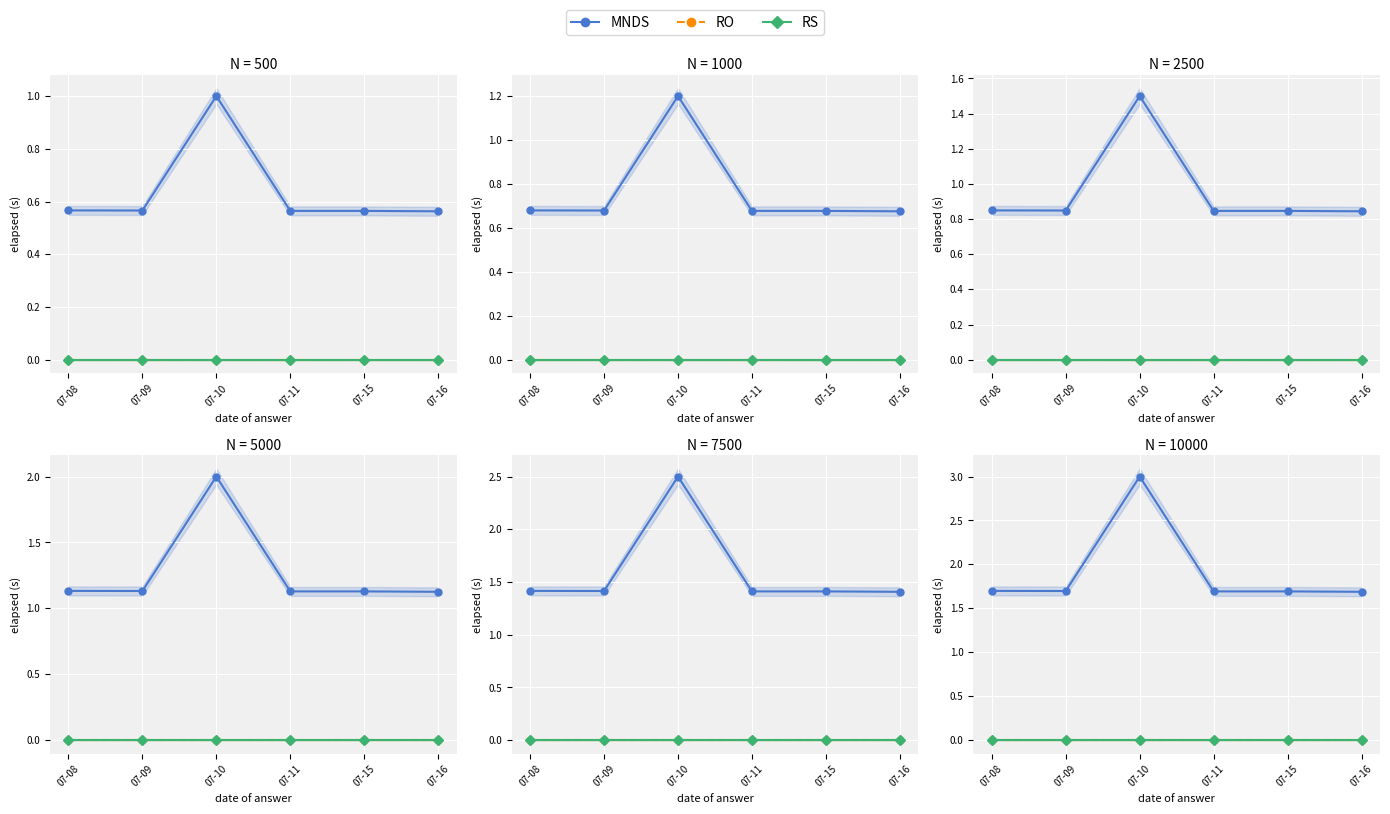

What is the highest value of the MNDS series?

3.0